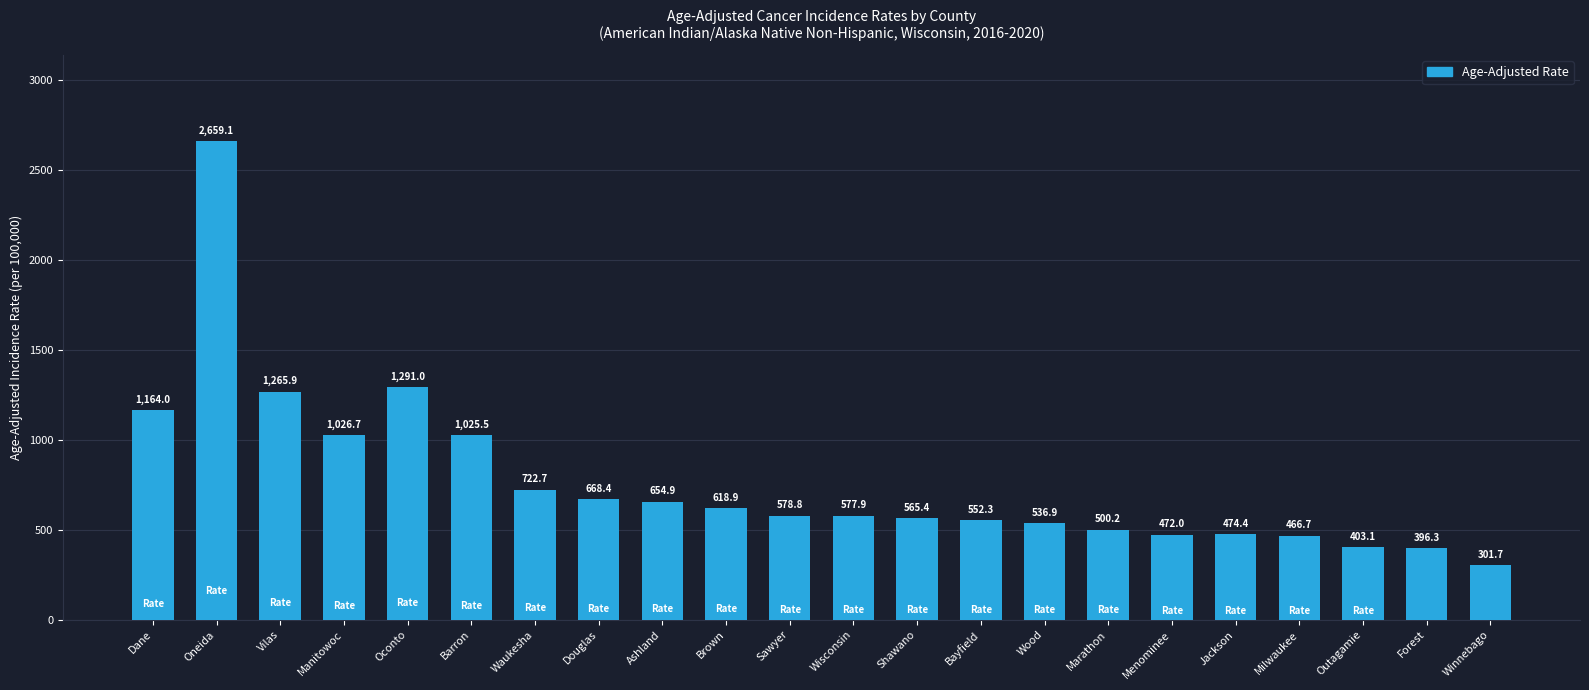

What is the difference between the values at Milwaukee and Barron?

558.8